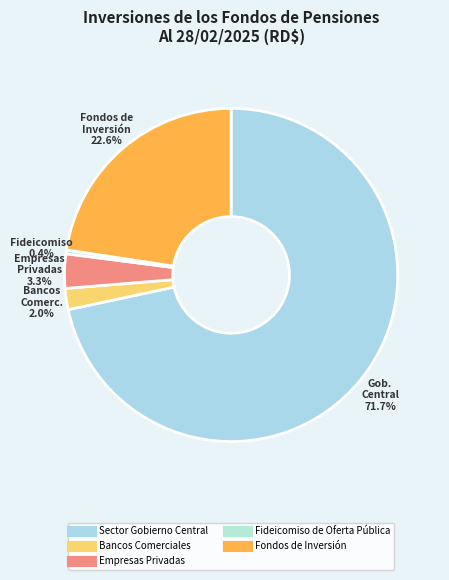

Which slice is the largest?

Sector Gobierno Central